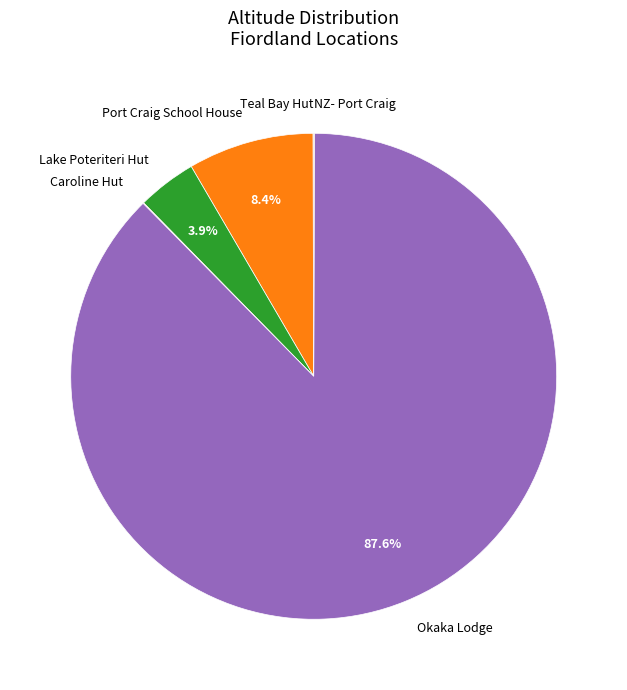

Is Okaka Lodge the majority of the pie?

Yes